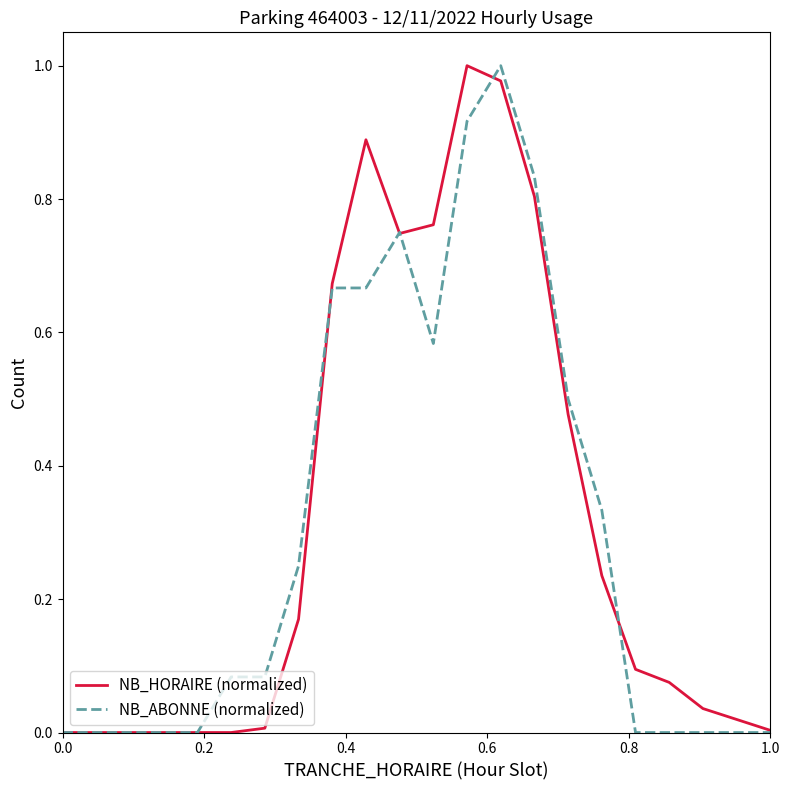

What are all the series names shown in the legend?

NB_HORAIRE (normalized), NB_ABONNE (normalized)